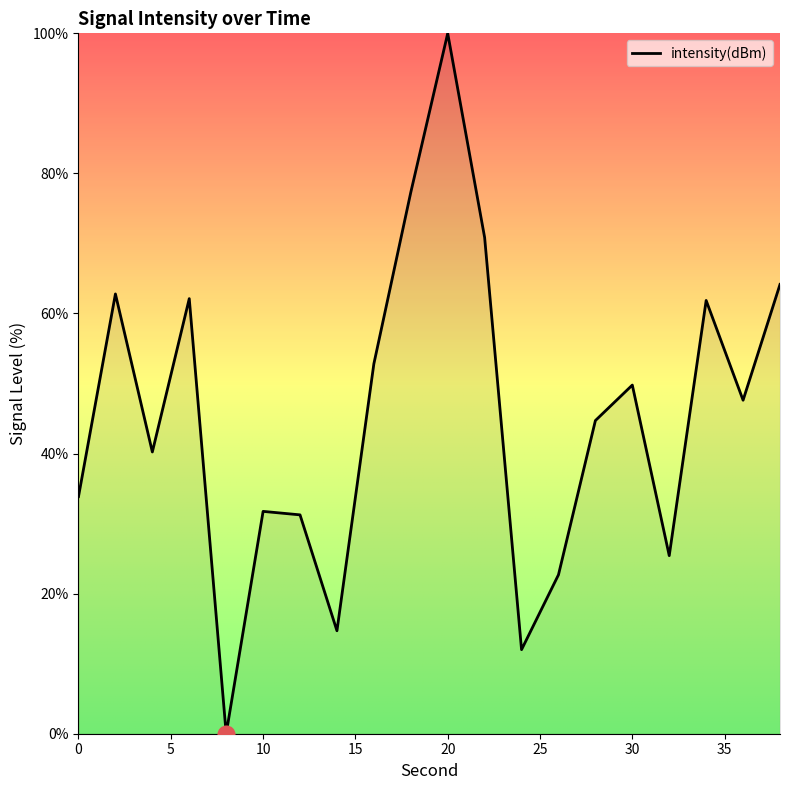

What is the maximum value shown in the chart?

100.0